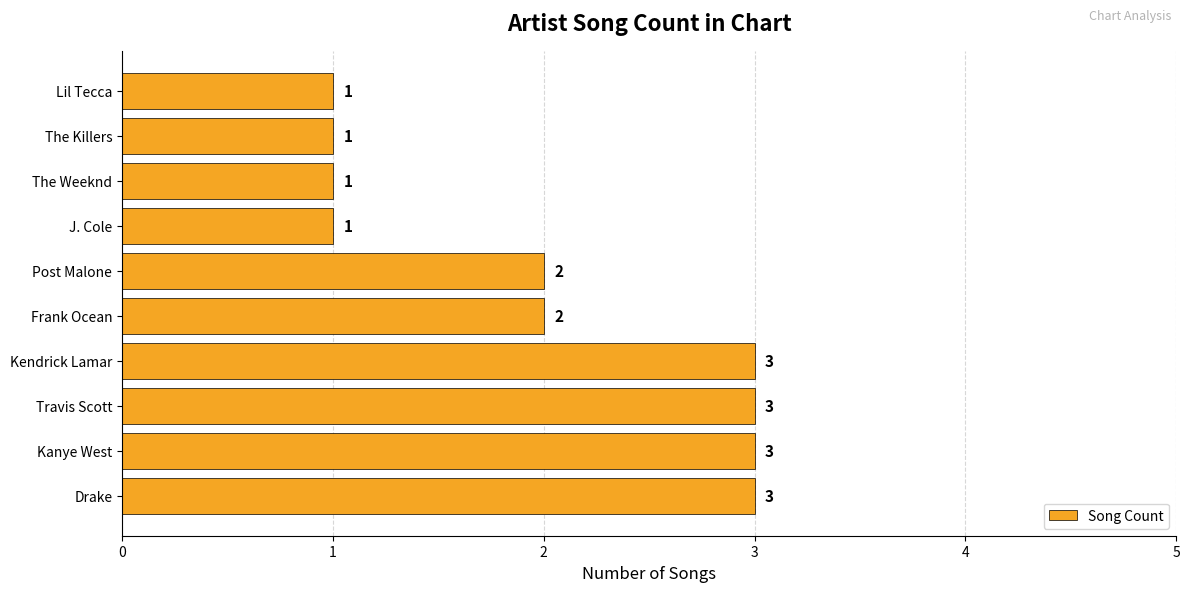

Count the number of data series in this chart.

1